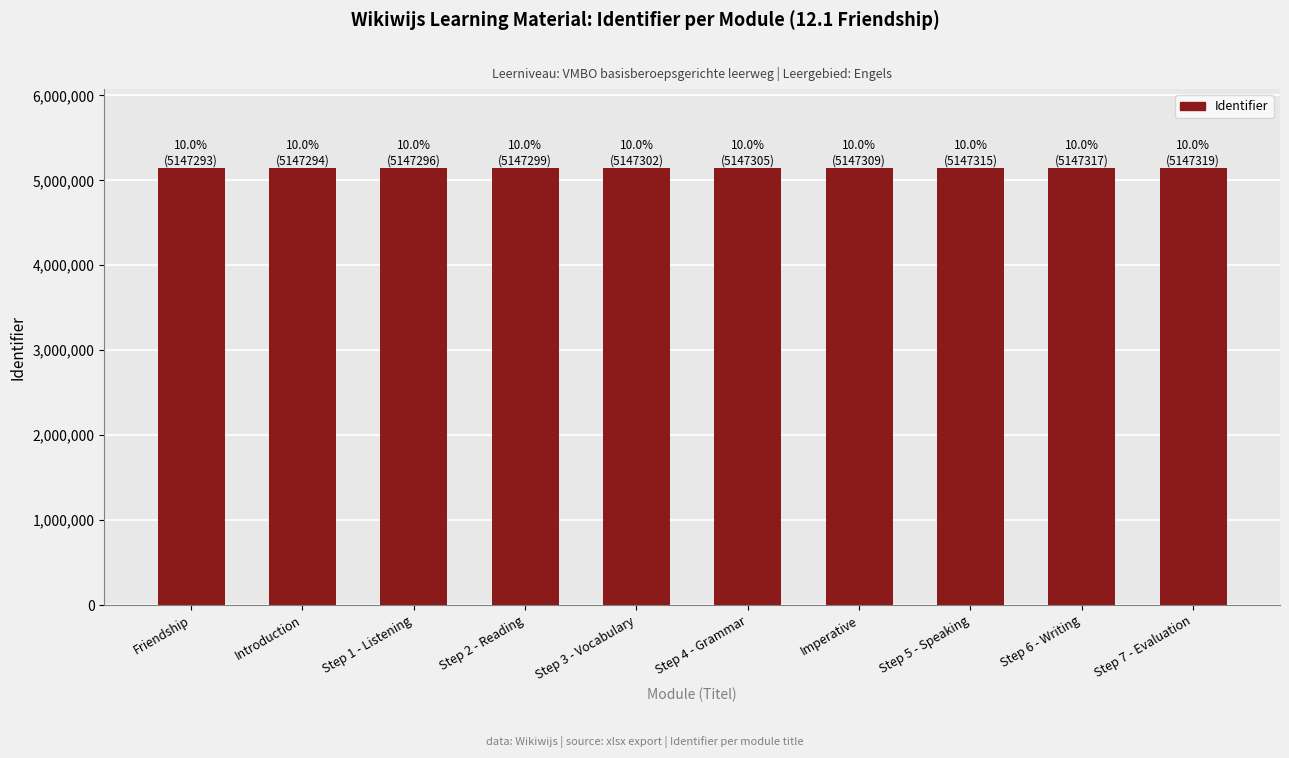

What is the label of the 10th bar from the left?

Step 7 - Evaluation